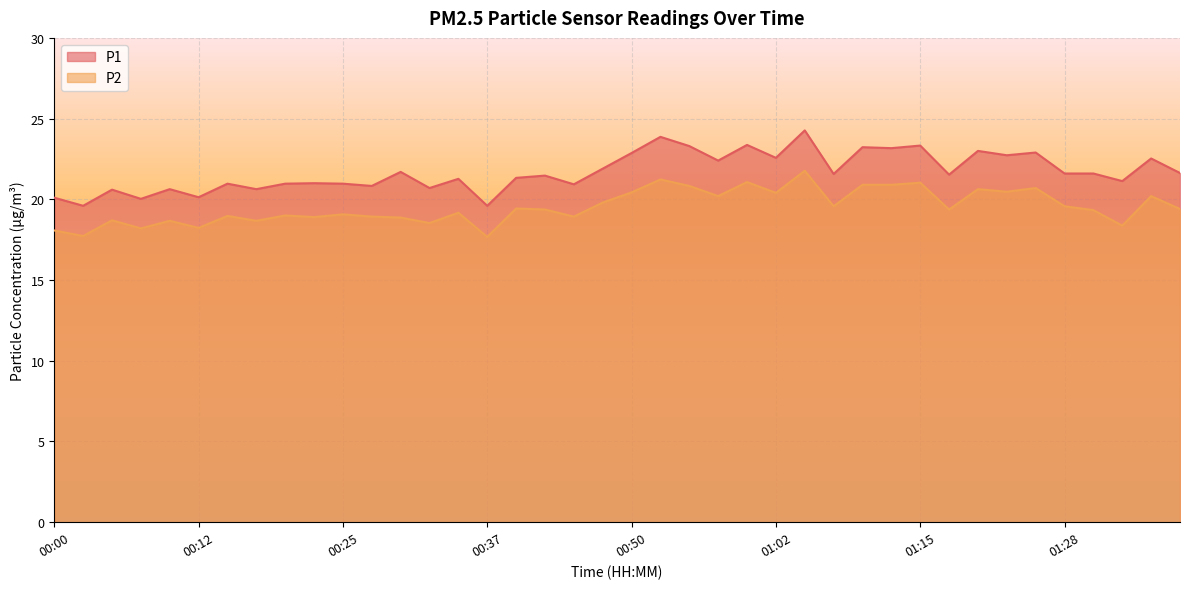

At which category is the sum across all series the highest?

01:05